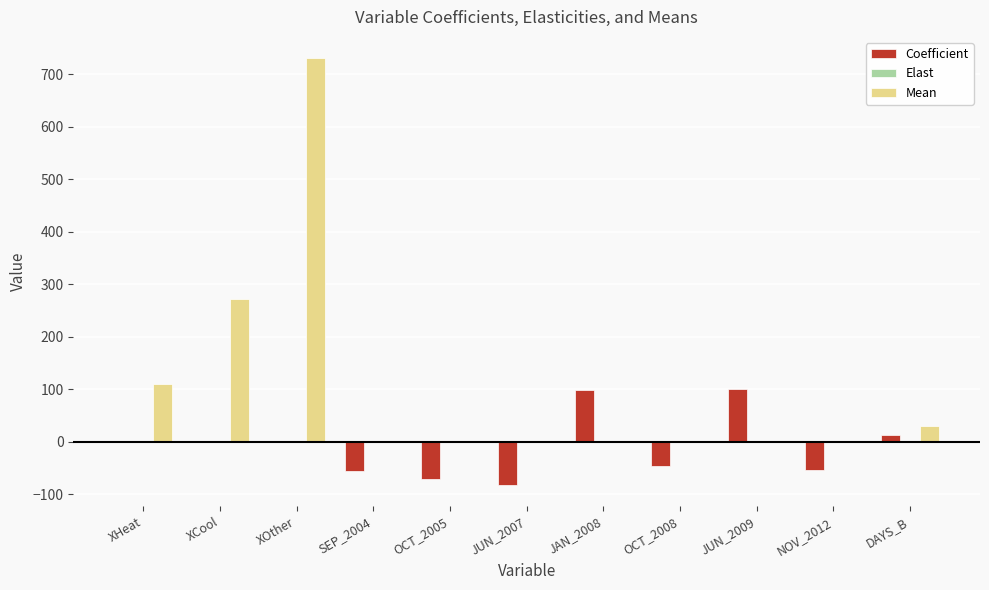

The value of Coefficient at JAN_2008 is 98.7. True or false?

True